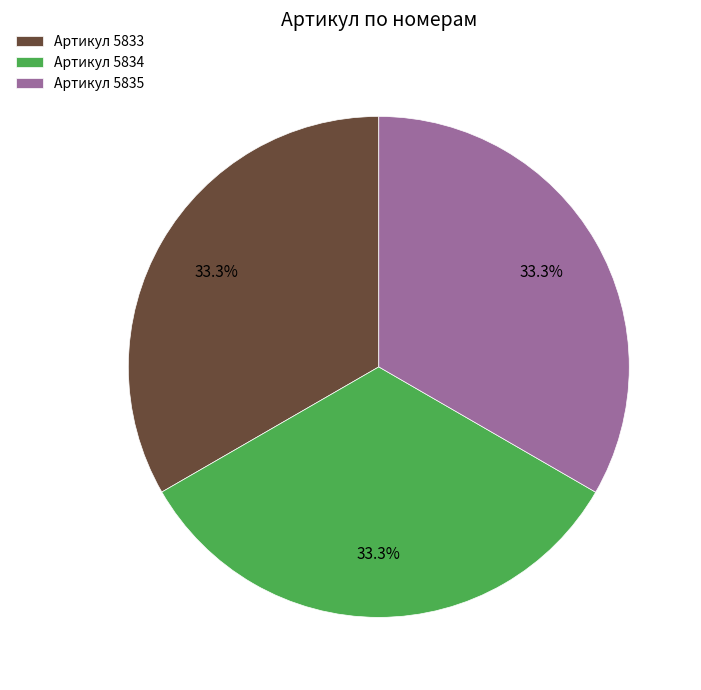

What is the total percentage of Артикул 5835 and Артикул 5834?

66.7%